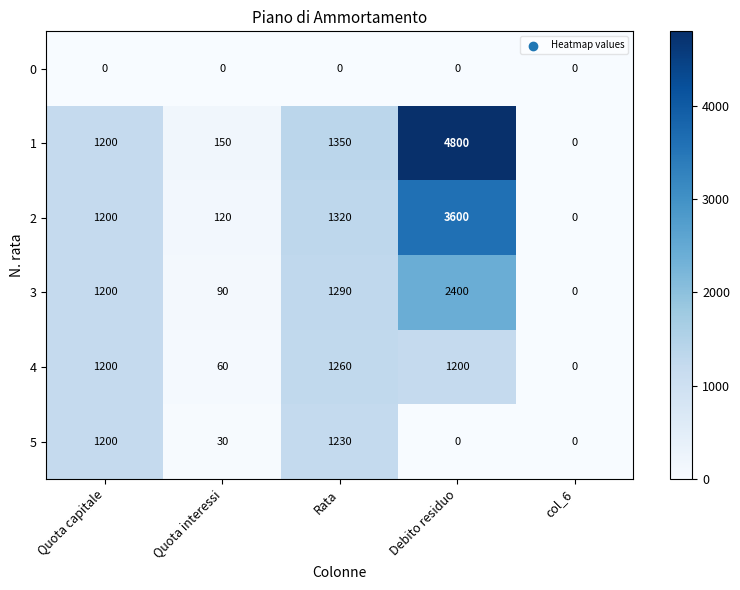

Reading left to right, what are all the values shown in this chart?

0: Quota capitale=0	Quota interessi=0	Rata=0	Debito residuo=0	col_6=0
1: Quota capitale=1200	Quota interessi=150	Rata=1350	Debito residuo=4800	col_6=0
2: Quota capitale=1200	Quota interessi=120	Rata=1320	Debito residuo=3600	col_6=0
3: Quota capitale=1200	Quota interessi=90	Rata=1290	Debito residuo=2400	col_6=0
4: Quota capitale=1200	Quota interessi=60	Rata=1260	Debito residuo=1200	col_6=0
5: Quota capitale=1200	Quota interessi=30	Rata=1230	Debito residuo=0	col_6=0